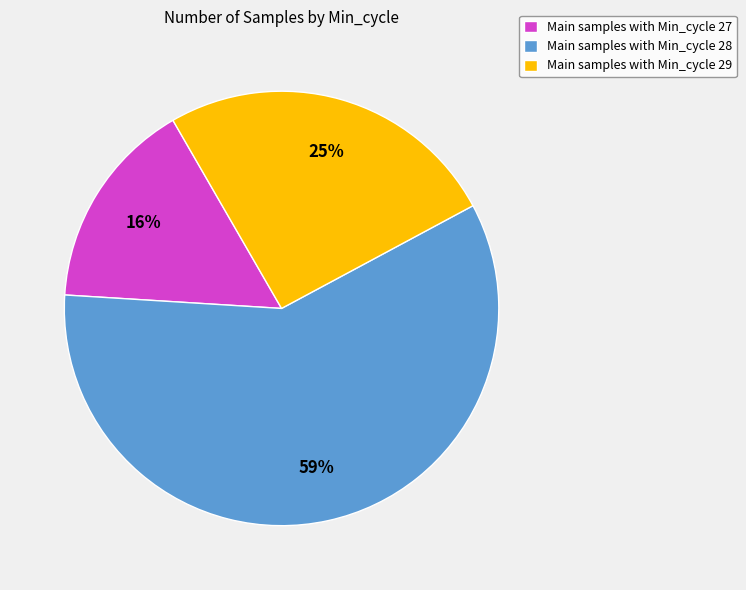

Is it true that Main samples with Min_cycle 29 is 37% of the pie?

False